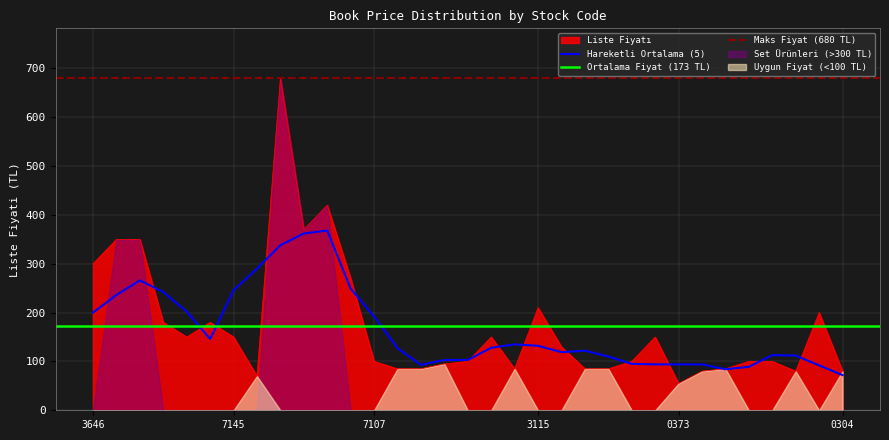

What is the minimum value shown in the chart?

55